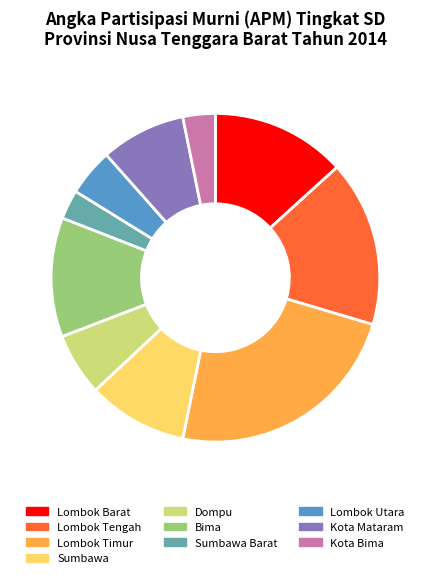

Do Lombok Timur and Kota Mataram together represent more than half of the pie?

No